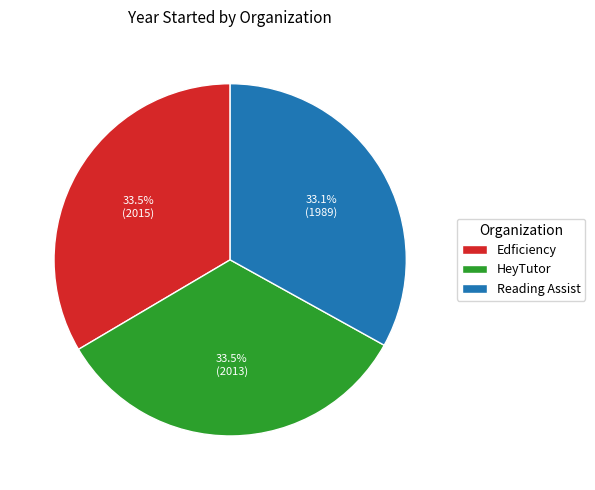

How much of the chart is everything except Reading Assist?

66.9%